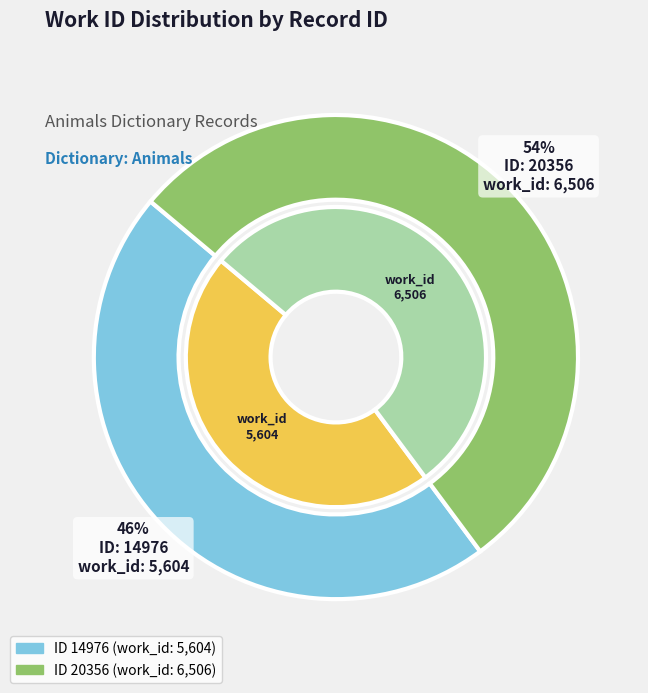

How many segments does this pie chart have?

2